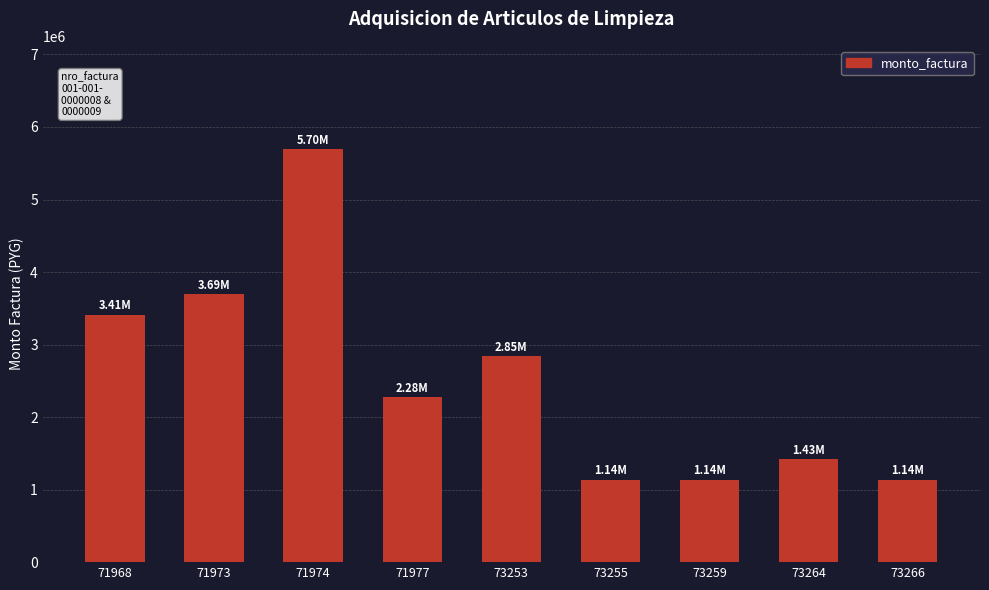

What is the difference between the second highest and minimum values?

2557000